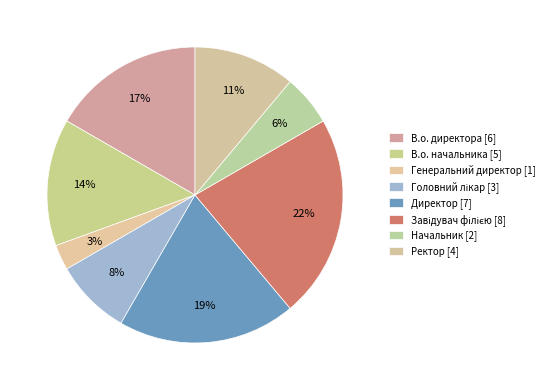

Is Ректор the majority of the pie?

No